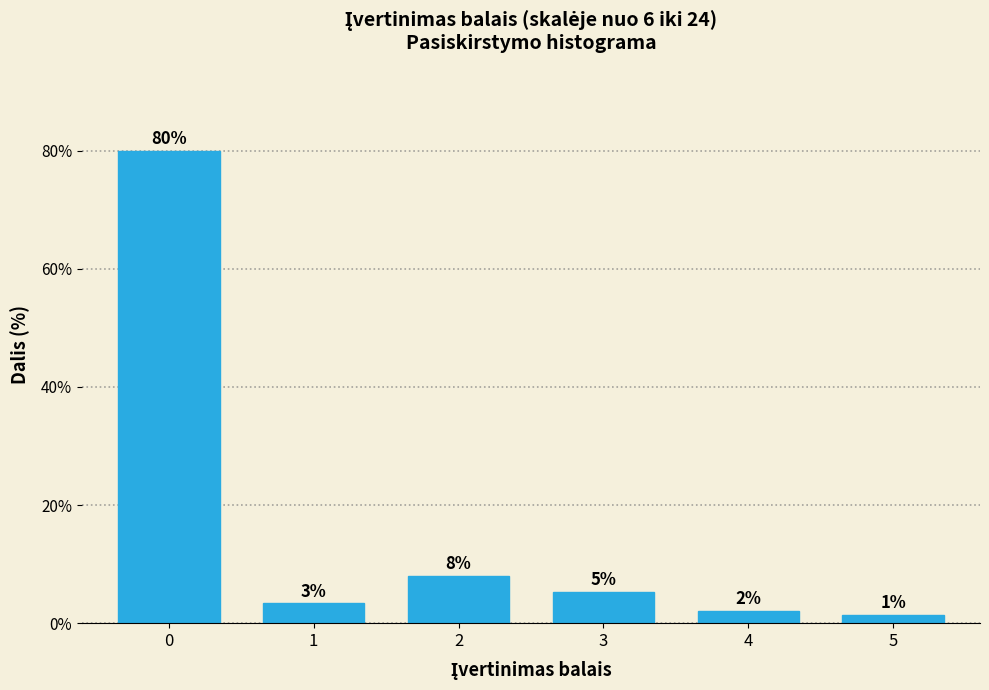

Which label corresponds to the smallest value in the chart?

5